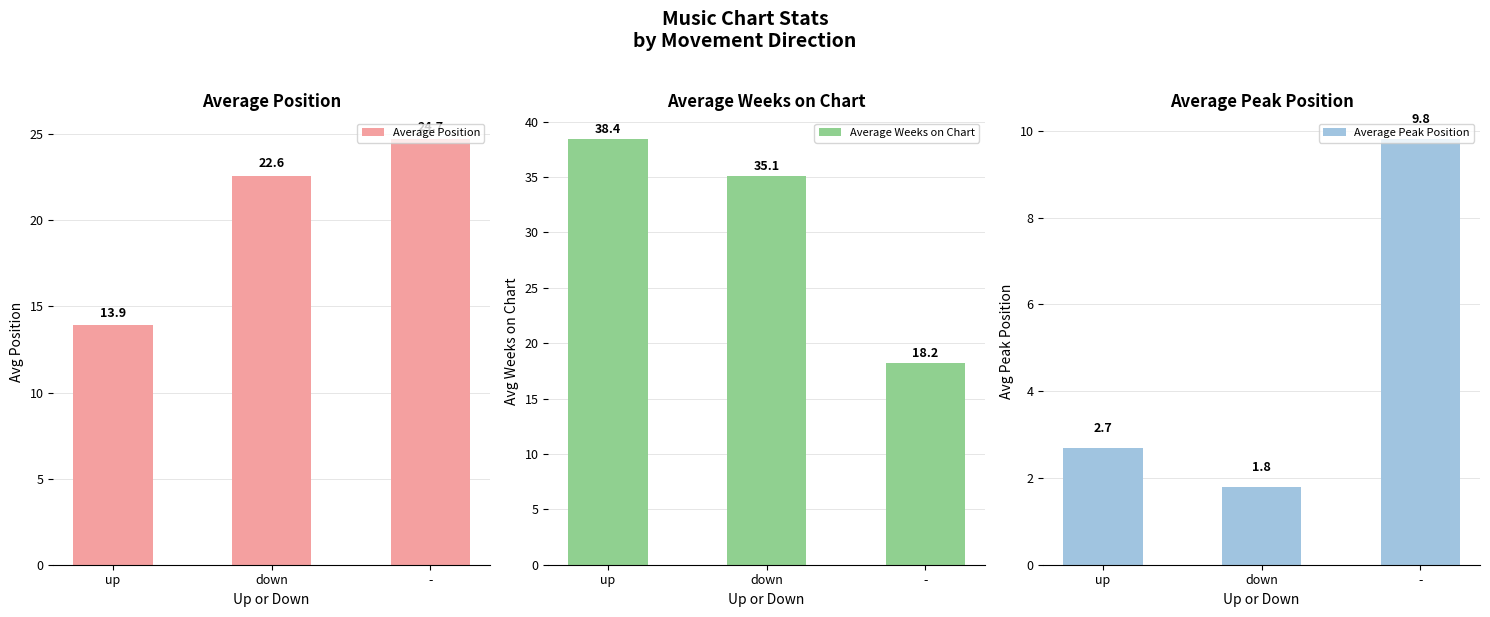

At which category is the sum across all series the highest?

down